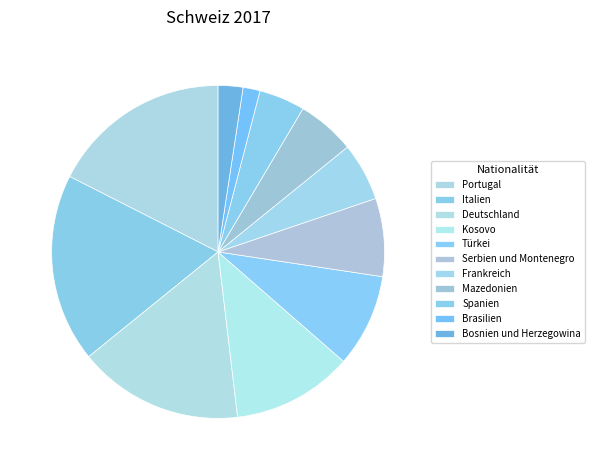

How many segments does this pie chart have?

11